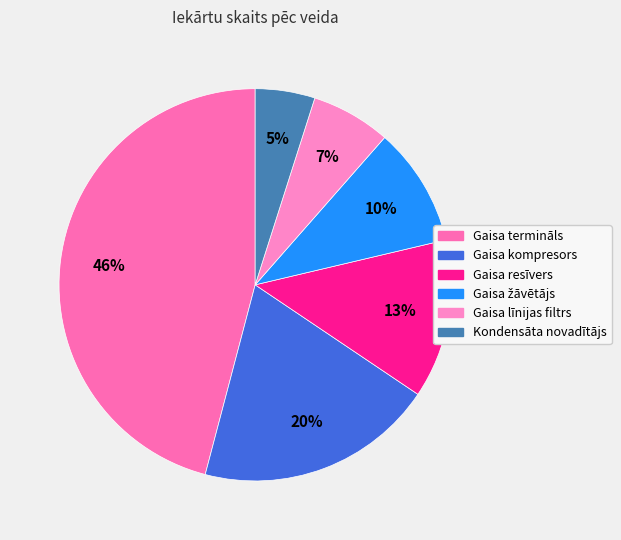

Count the number of slices in the pie.

6